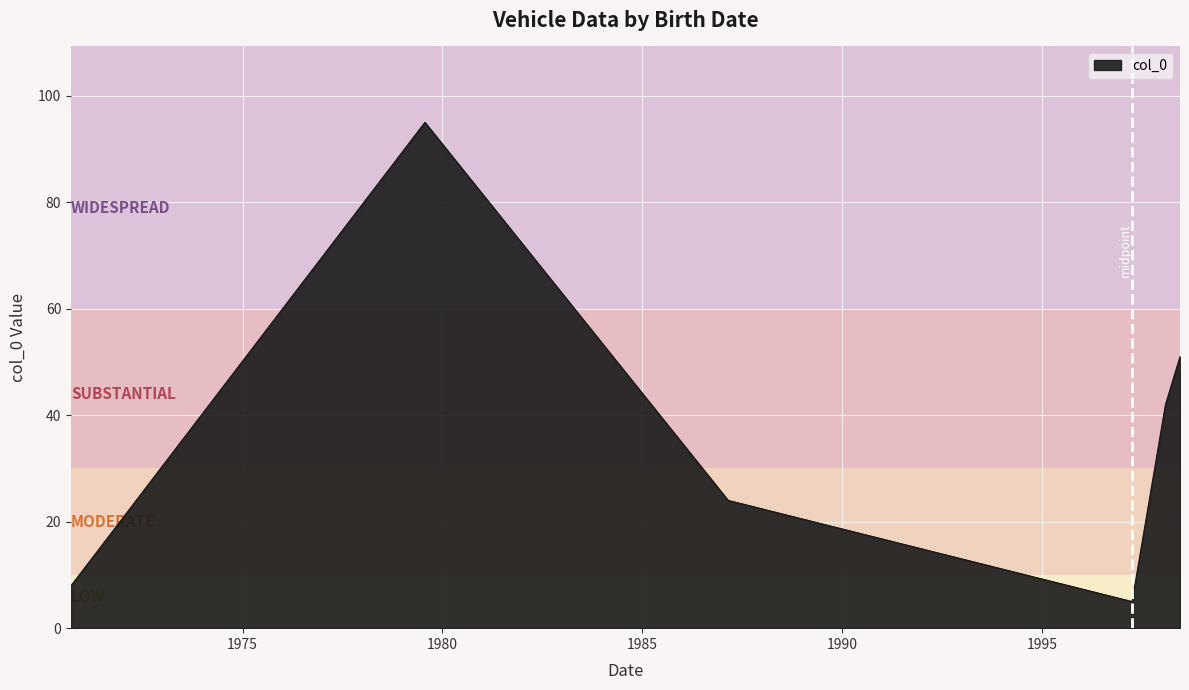

What is the average value?

38